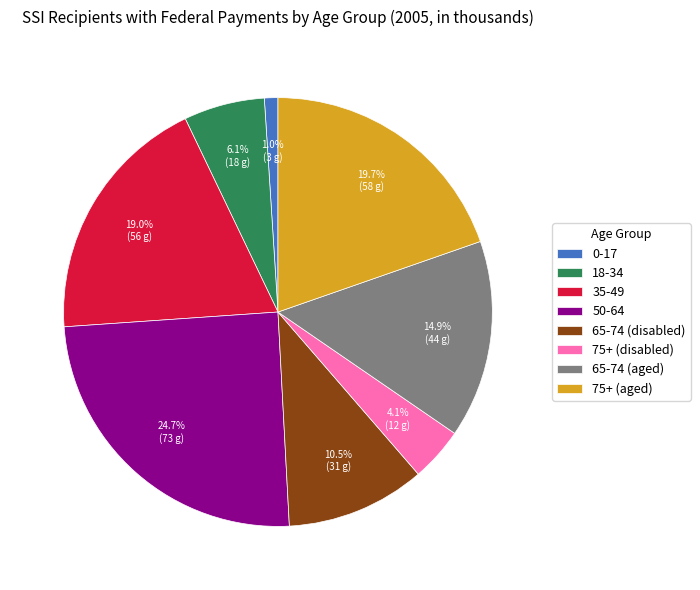

What is the ratio of the value at 65-74 (disabled) to the value at 50-64?

0.4